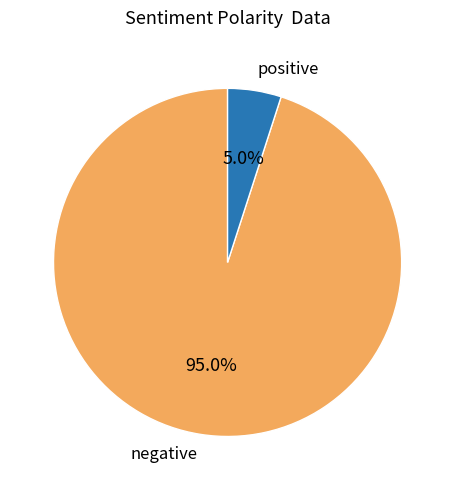

Count the number of slices in the pie.

2